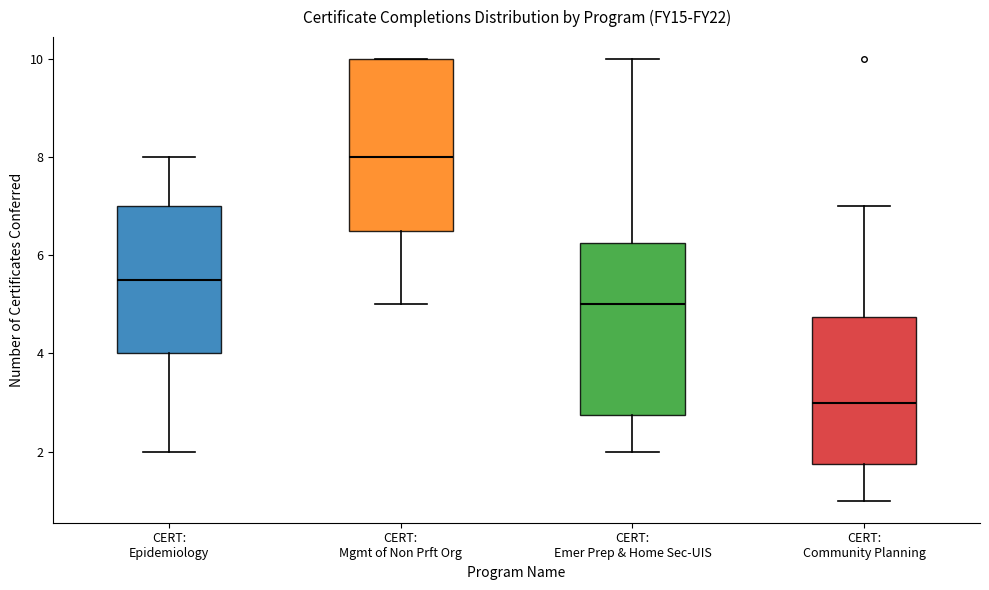

Reading left to right, read every box against the y-axis: the position of its median line, the range the box covers, and the ends of its whiskers. The values are not printed on the chart, so give them approximately, as read against the axis.

CERT: Epidemiology: median 5.6, box 4.0 to 7.0, whiskers 2.0 to 8.0
CERT: Mgmt of Non Prft Org: median 8.0, box 6.6 to 10.0, whiskers 5.0 to 10.0
CERT: Emer Prep & Home Sec-UIS: median 5.0, box 2.8 to 6.2, whiskers 2.0 to 10.0
CERT: Community Planning: median 3.0, box 1.8 to 4.8, whiskers 1.0 to 7.0